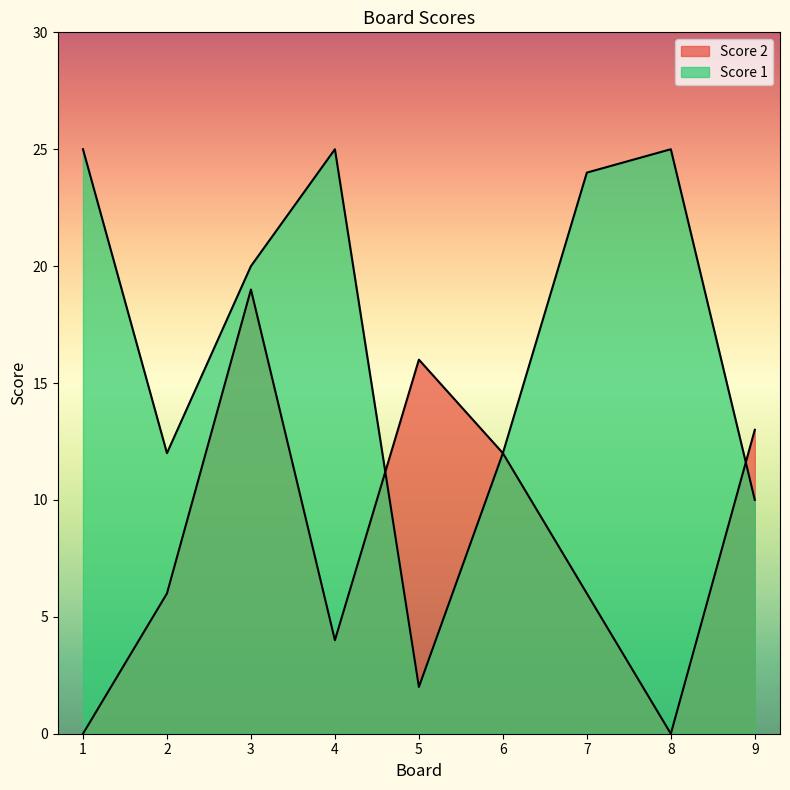

Reading left to right, extract all data points from this chart.

Score 2: 0	6	19	4	16	12	6	0	13
Score 1: 25	12	20	25	2	12	24	25	10